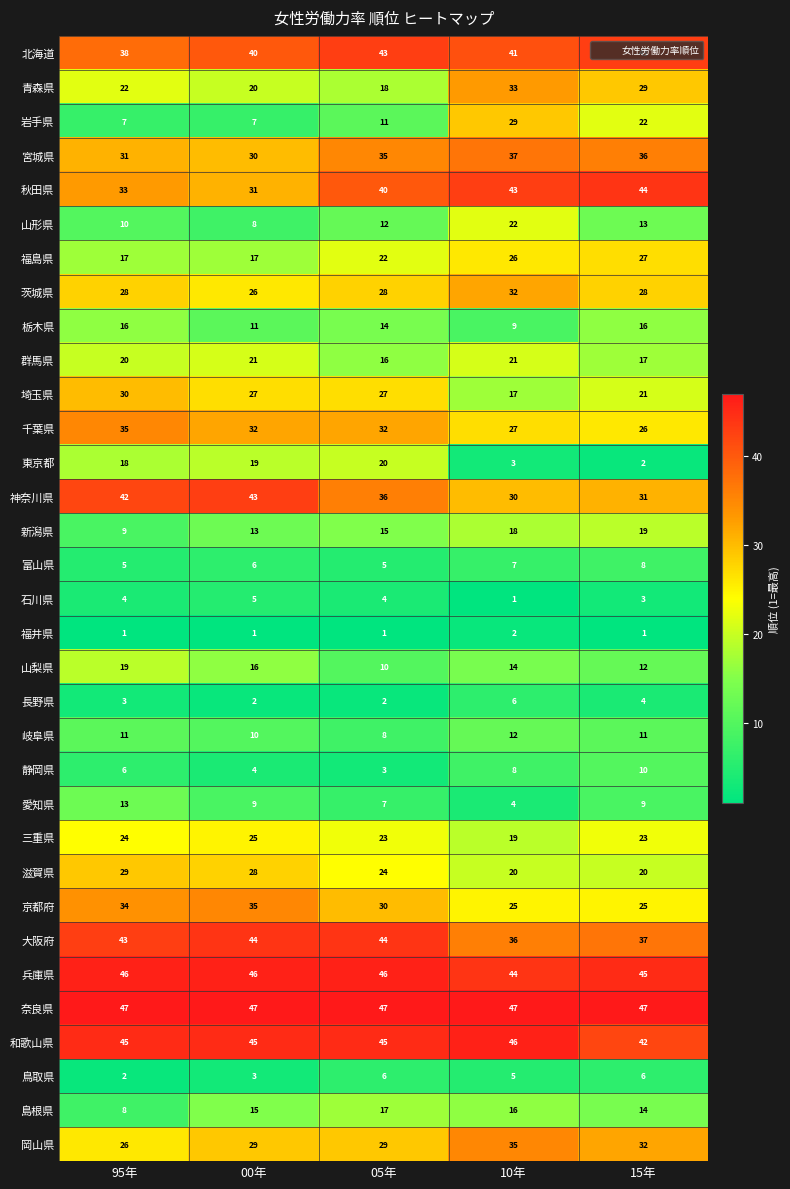

What is the spread (max minus min) of values at 10年?

46